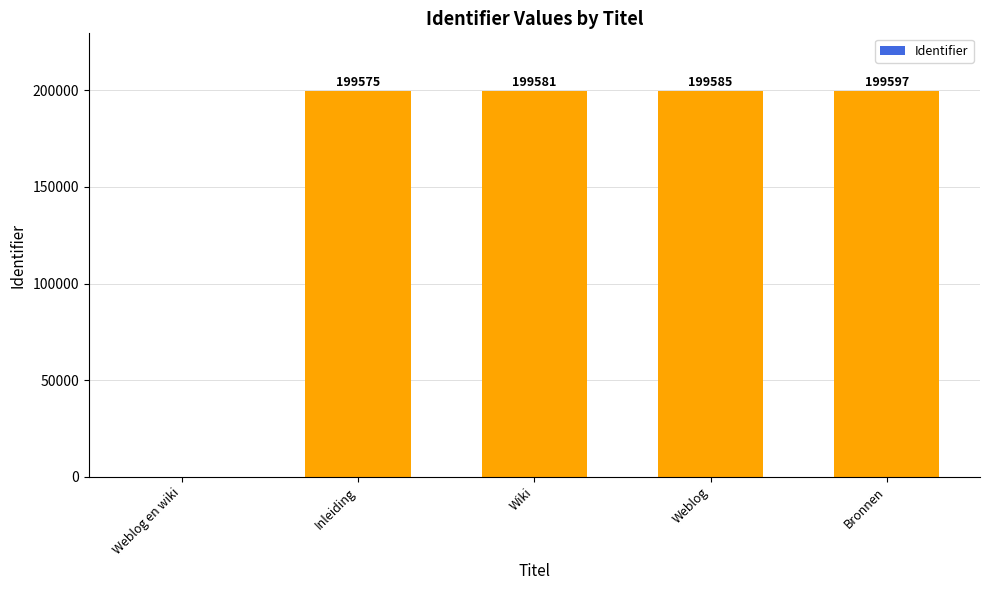

At which category does the chart reach its peak across all series?

Bronnen